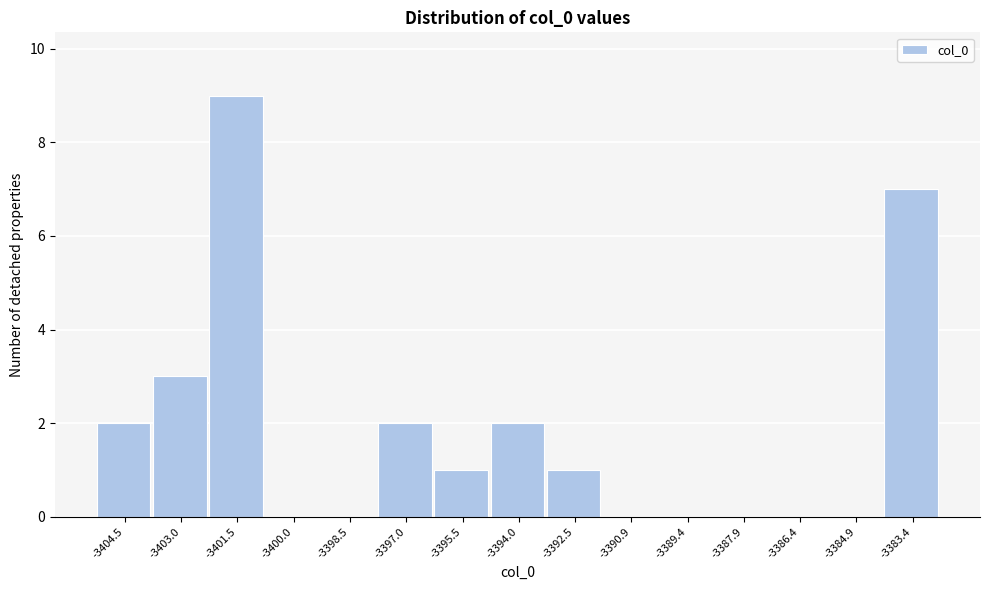

Reading right to left, list all the values displayed in this chart.

-3383.4=7	-3384.9=0	-3386.4=0	-3387.9=0	-3389.4=0	-3390.9=0	-3392.5=1	-3394.0=2	-3395.5=1	-3397.0=2	-3398.5=0	-3400.0=0	-3401.5=9	-3403.0=3	-3404.5=2